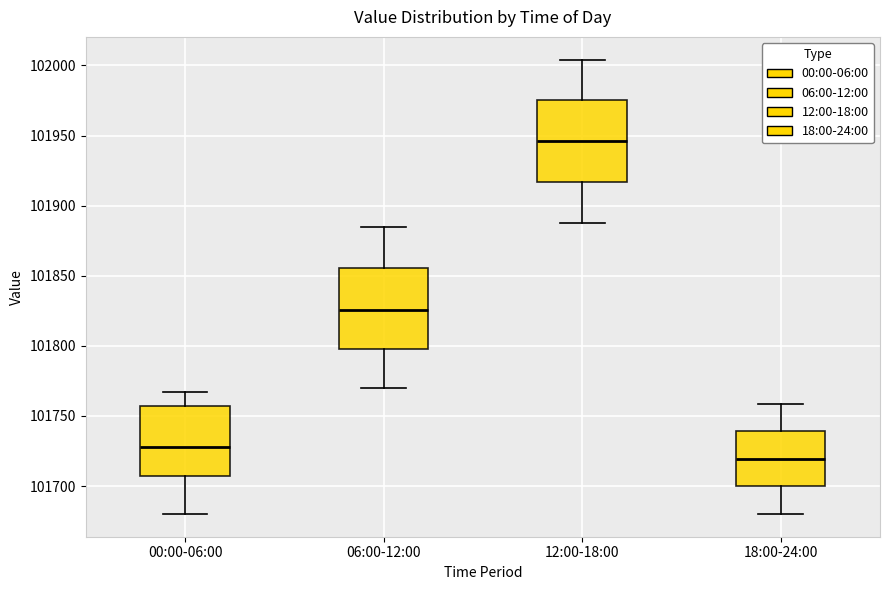

Reading left to right, read every box against the y-axis: the position of its median line, the range the box covers, and the ends of its whiskers. The values are not printed on the chart, so give them approximately, as read against the axis.

00:00-06:00: median 101730, box 101705 to 101755, whiskers 101680 to 101765
06:00-12:00: median 101825, box 101800 to 101855, whiskers 101770 to 101885
12:00-18:00: median 101945, box 101915 to 101975, whiskers 101885 to 102005
18:00-24:00: median 101720, box 101700 to 101740, whiskers 101680 to 101760